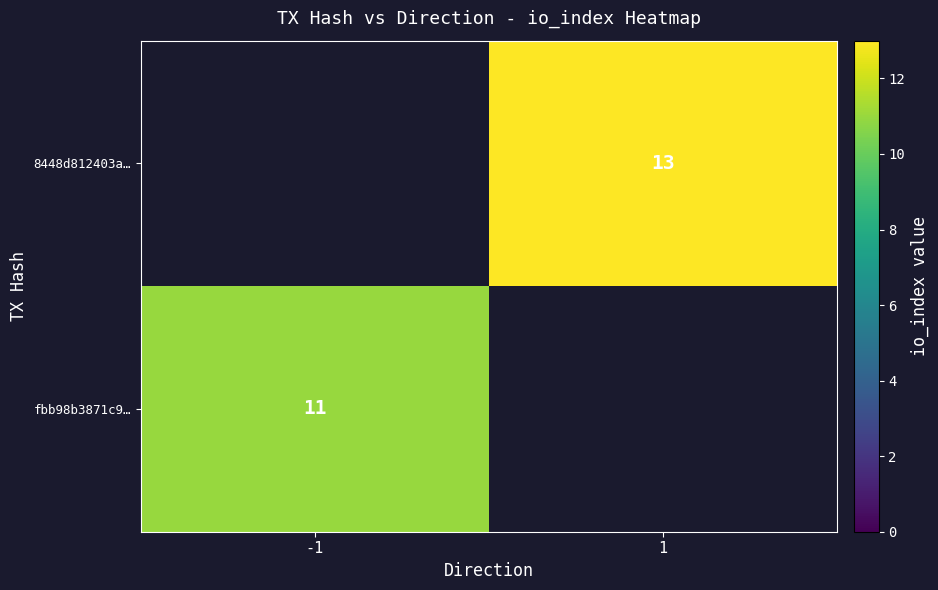

The 8448d812403a… series shows 13 at 1. True or false?

True